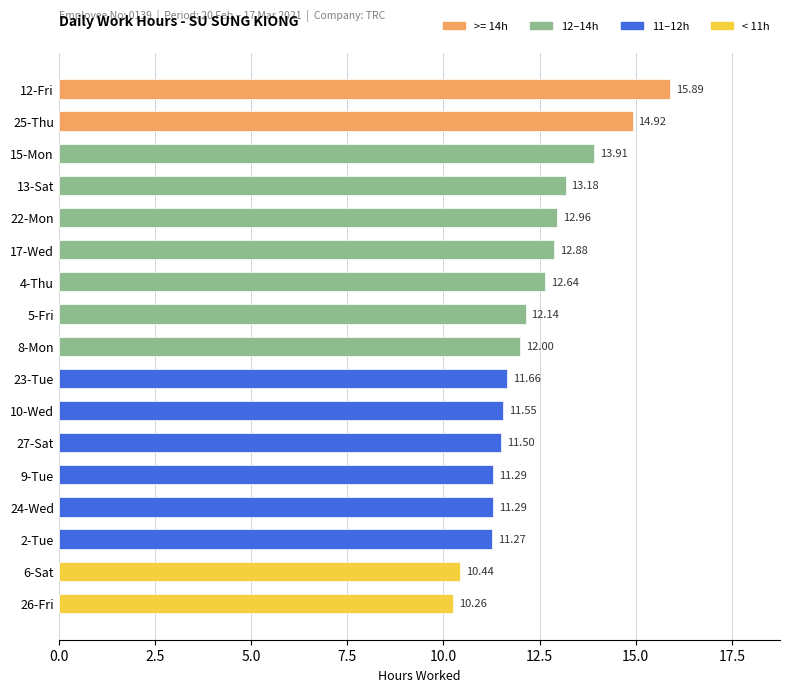

What is the change in value from 17-Wed to 27-Sat?

-1.4